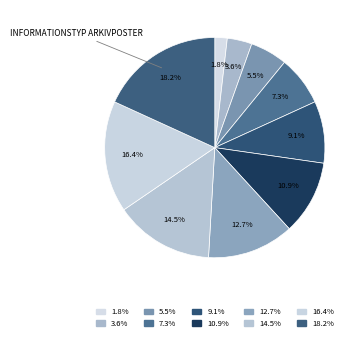

How many slices are in this pie chart?

10